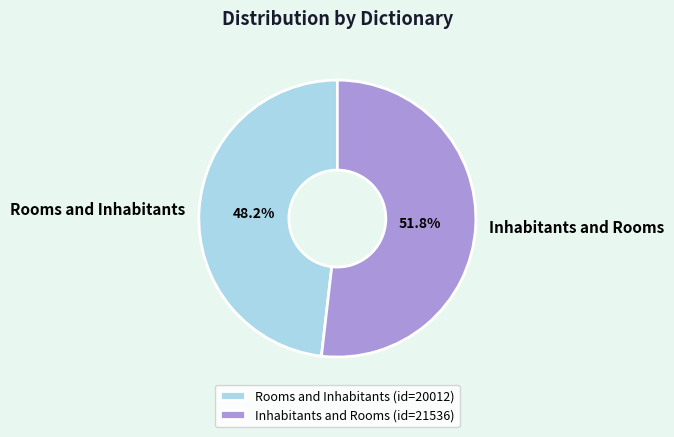

How many slices are in this pie chart?

2